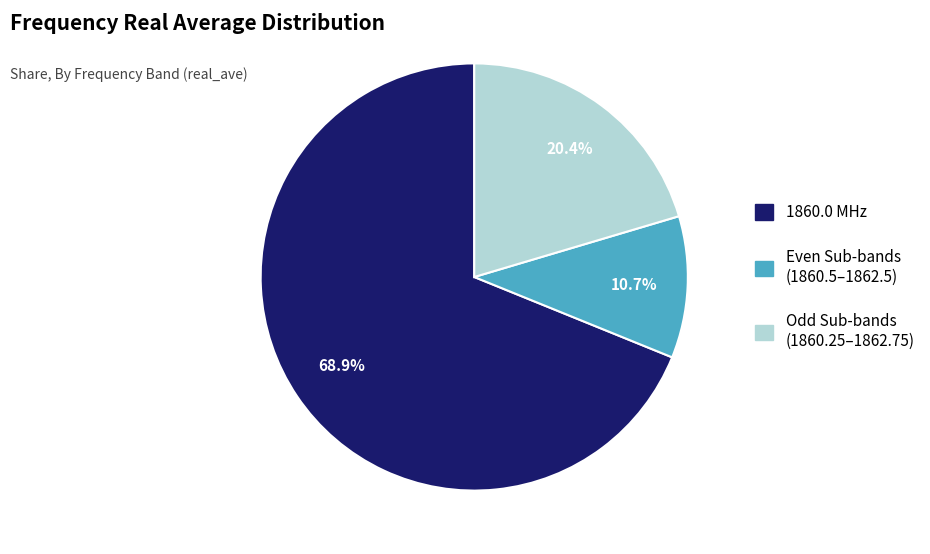

Is there a majority slice in this chart?

Yes